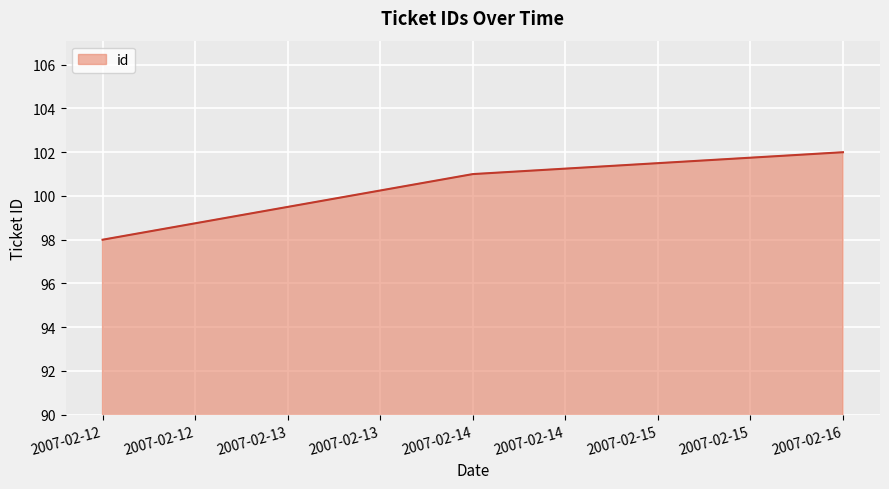

Is it true that the value at 2007-02-16 is 102?

True